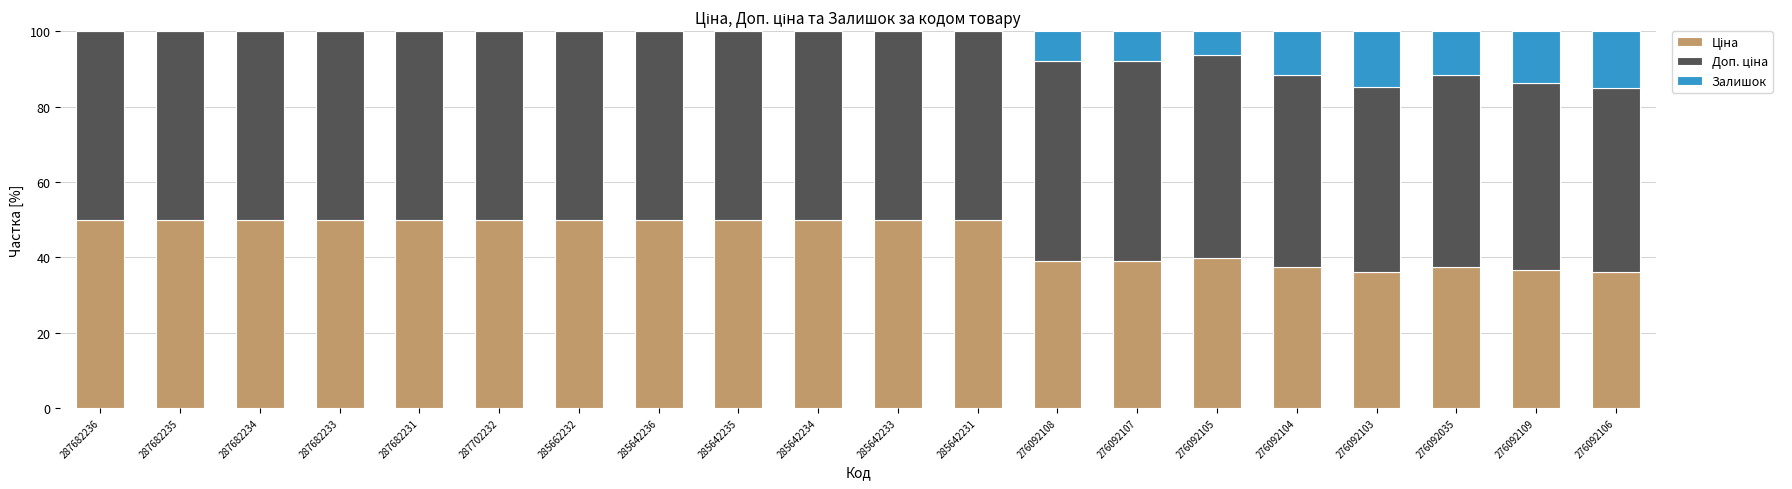

What is the total value across all series at 287702232?

100.0